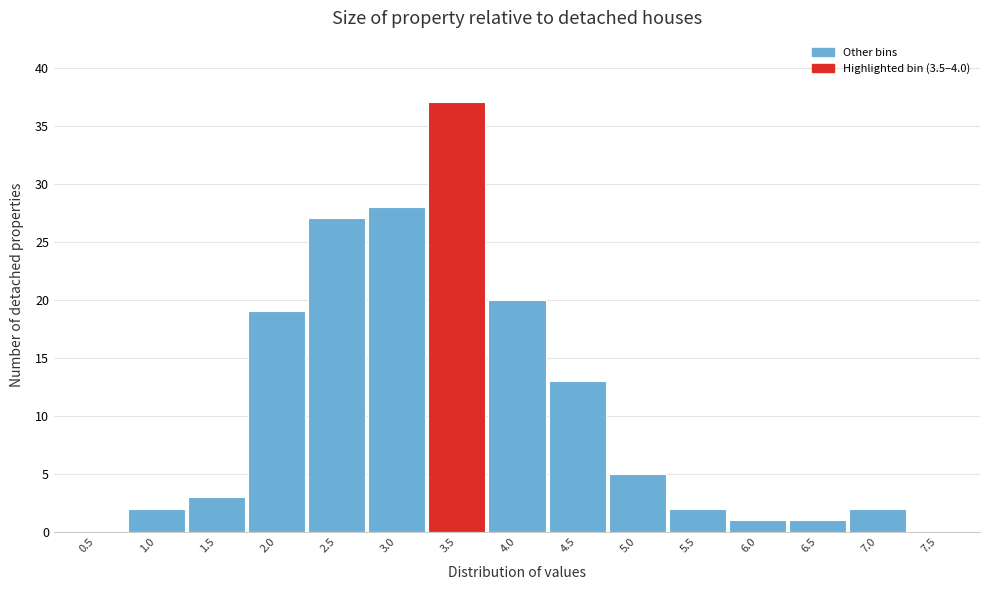

Reading left to right, what are all the values shown in this chart?

0.5=0	1.0=2	1.5=3	2.0=19	2.5=27	3.0=28	3.5=37	4.0=20	4.5=13	5.0=5	5.5=2	6.0=1	6.5=1	7.0=2	7.5=0